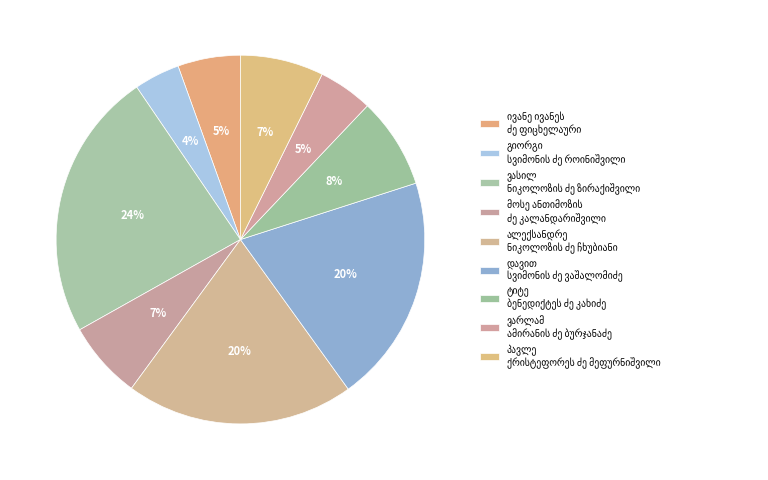

Count the number of slices in the pie.

9